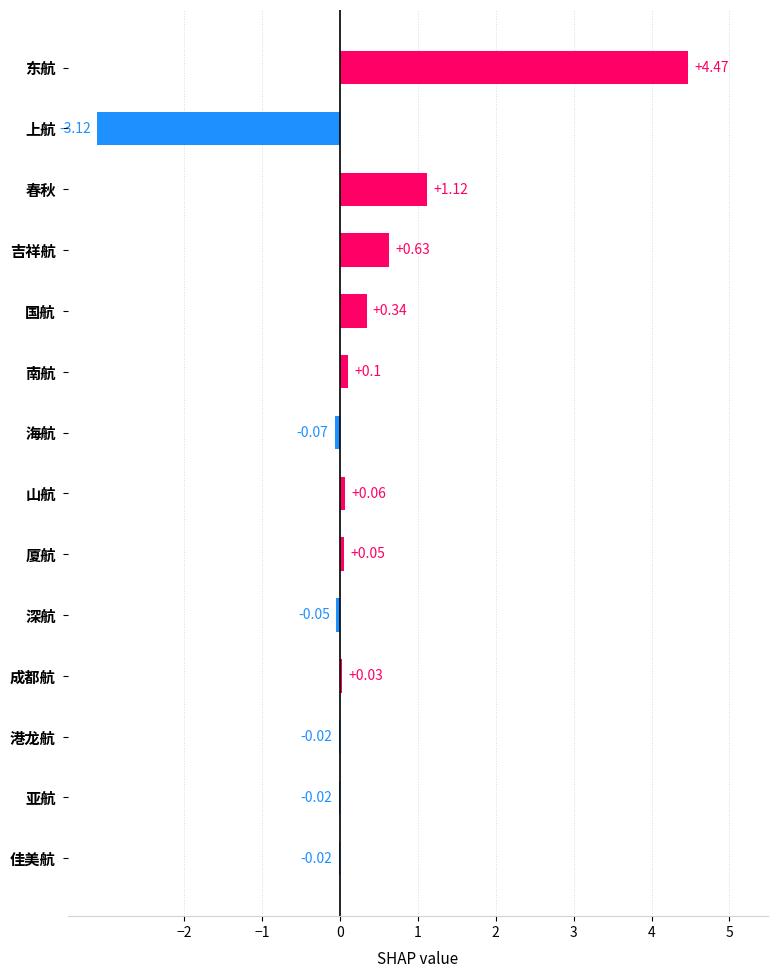

At which category does the chart reach its peak across all series?

东航